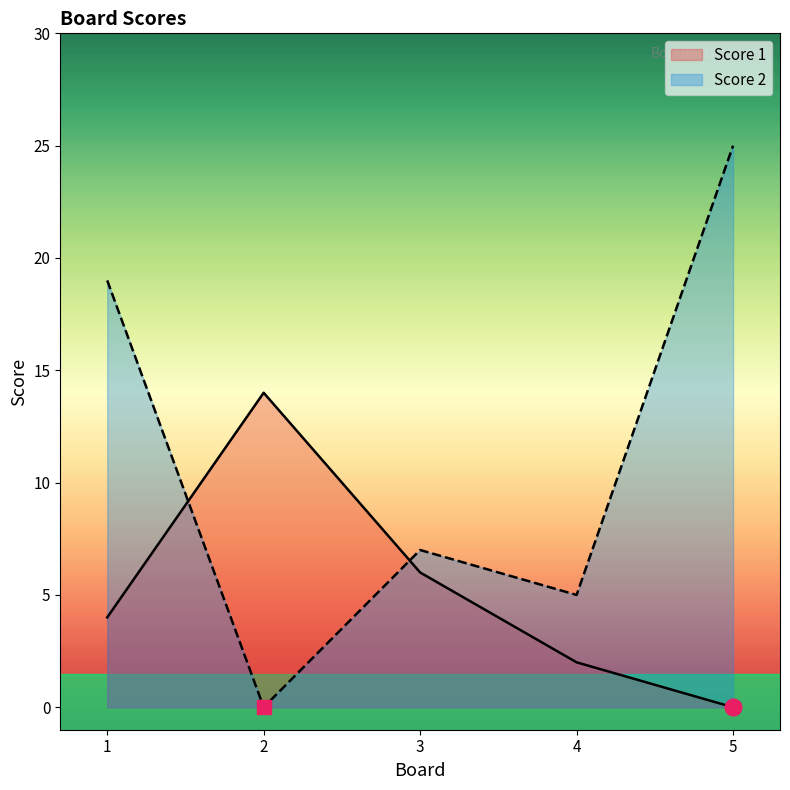

Is the value of Score 1 at 4 greater than the value of Score 2 at 5?

No